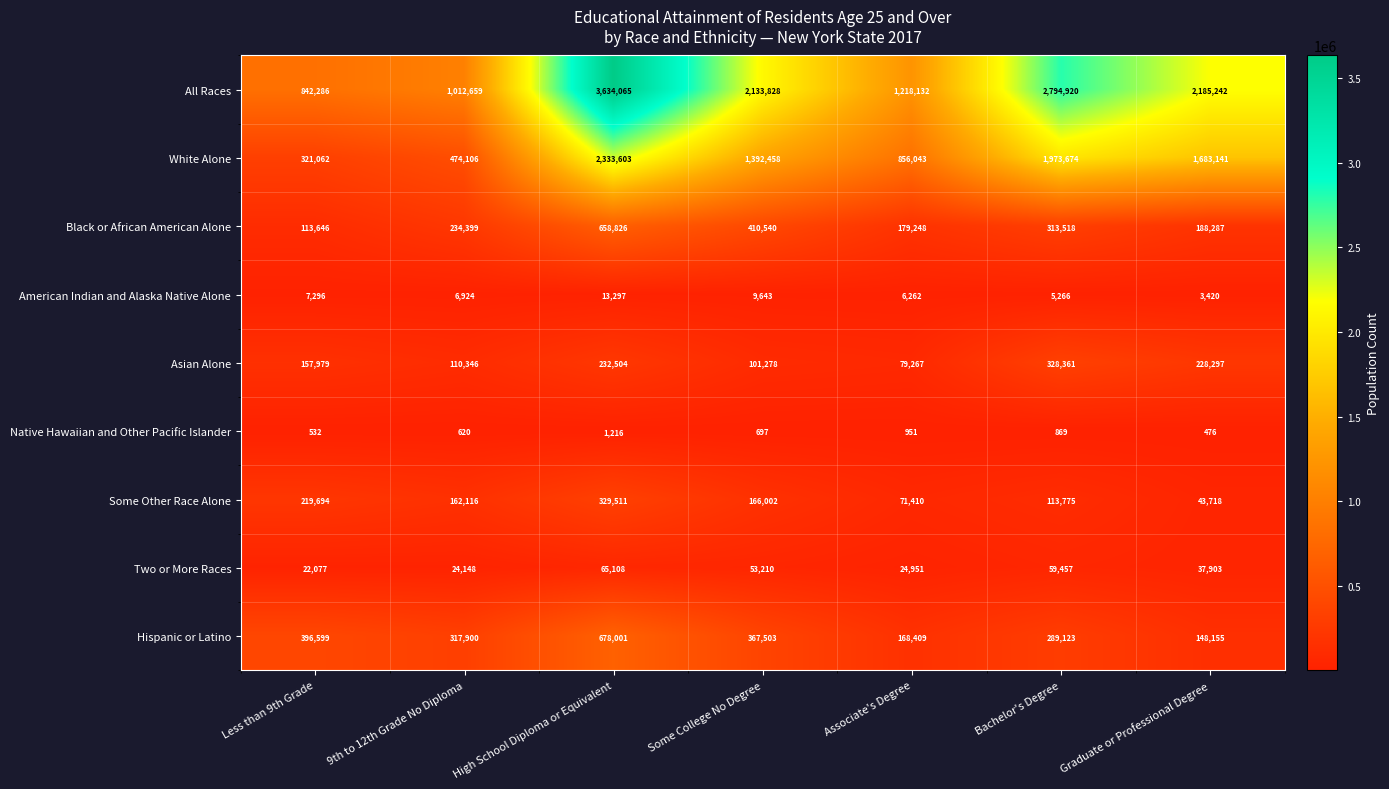

How many categories are shown in the chart?

7